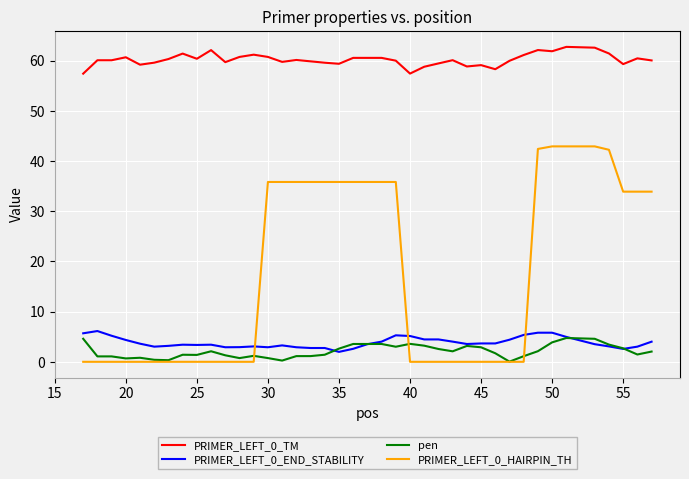

True or false: PRIMER_LEFT_0_TM and PRIMER_LEFT_0_HAIRPIN_TH cross at least once.

False